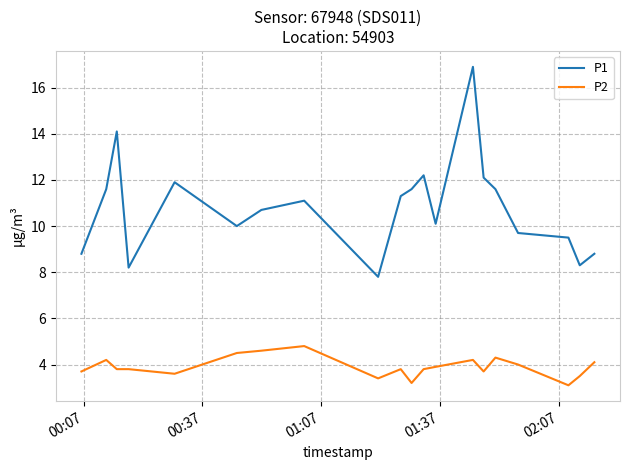

How many lines are shown in the chart?

2